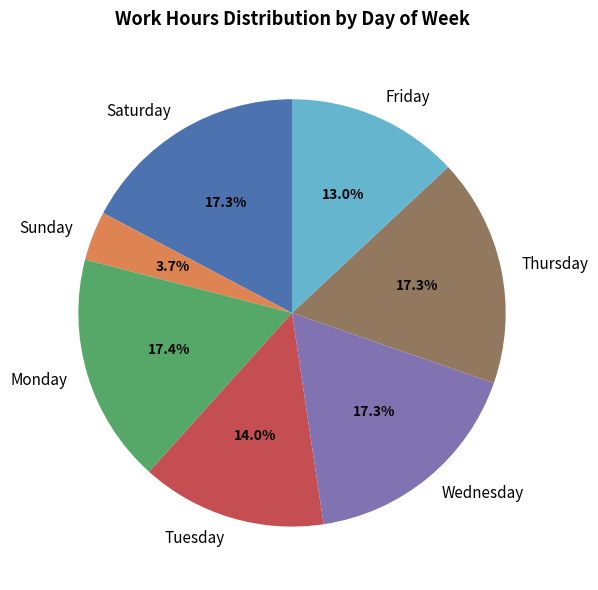

How many slices are in this pie chart?

7